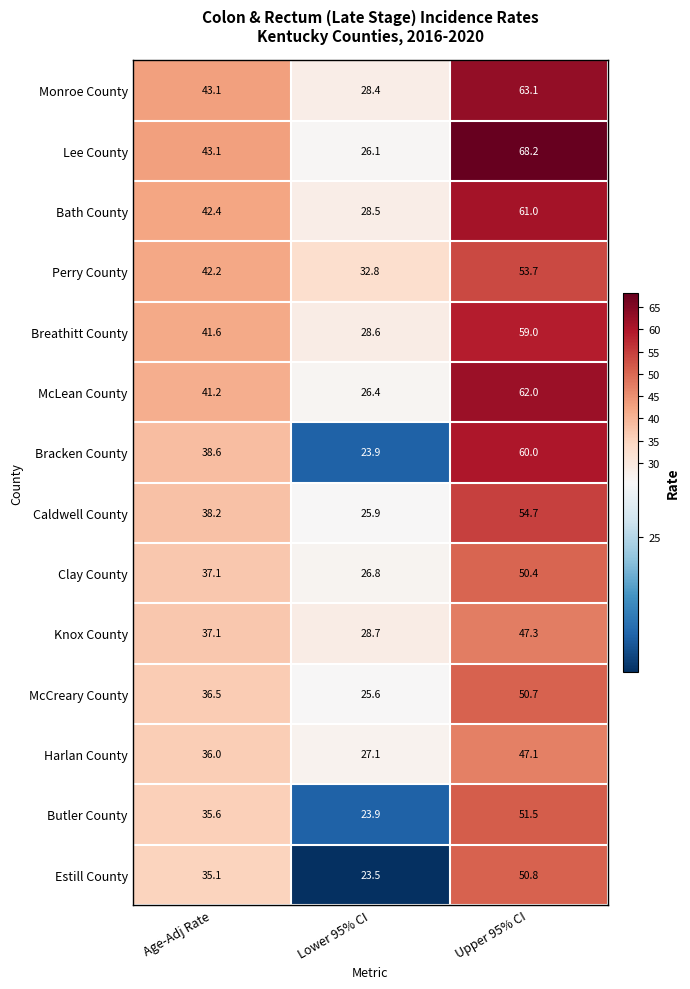

What is the difference between the McCreary County values at Age-Adj Rate and Lower 95% CI?

10.9